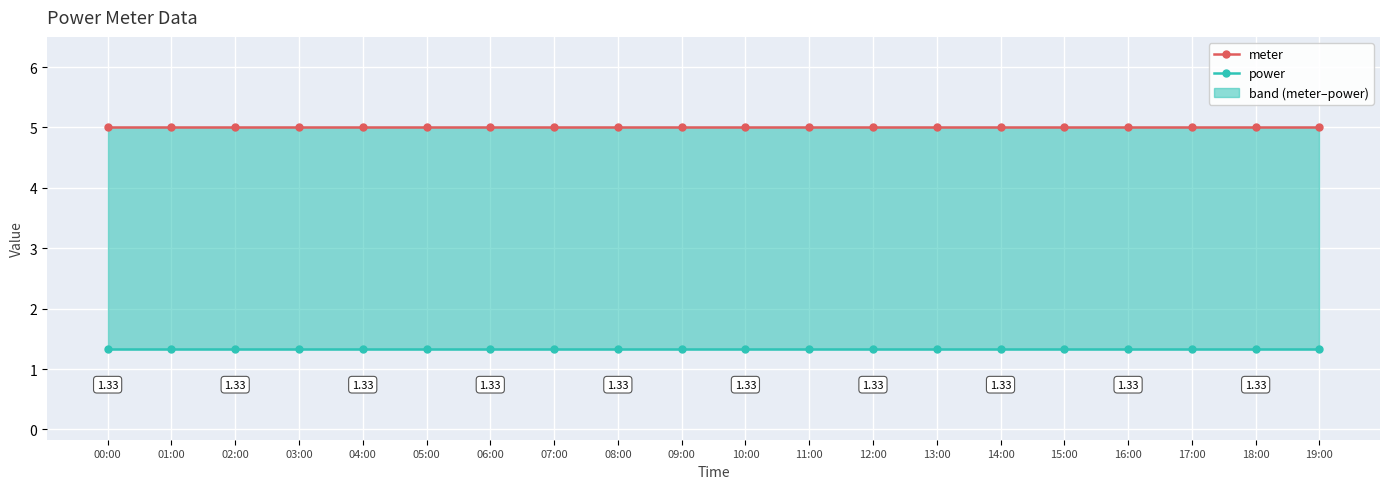

What is the value of the meter point at the 3rd from the left?

5.0